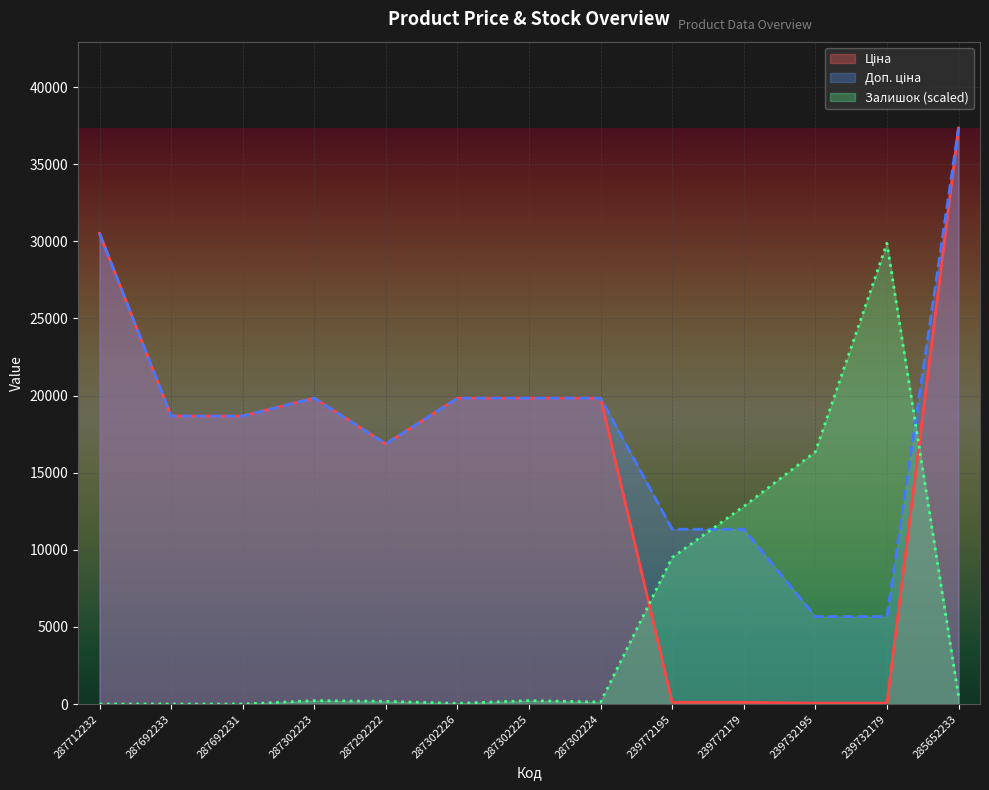

How many times do Ціна and Залишок cross each other?

2